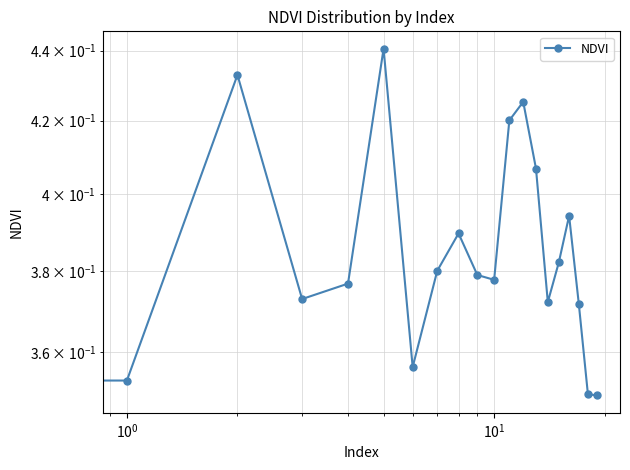

What position from the right is 15?

5